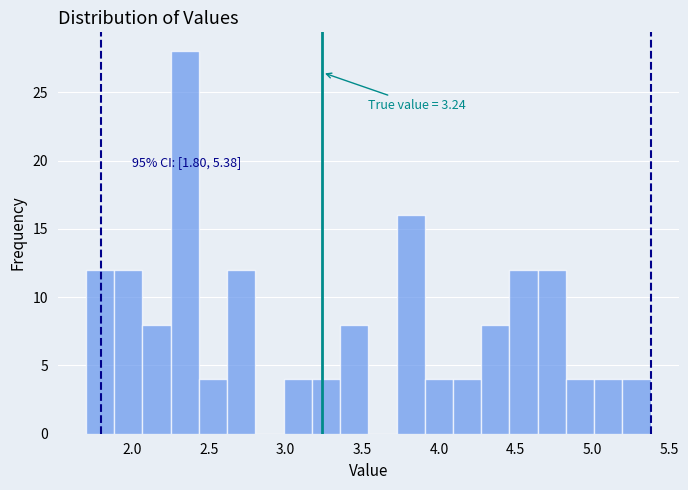

Read against the x-axis, roughly where is the centre of the tallest bar?

2.35